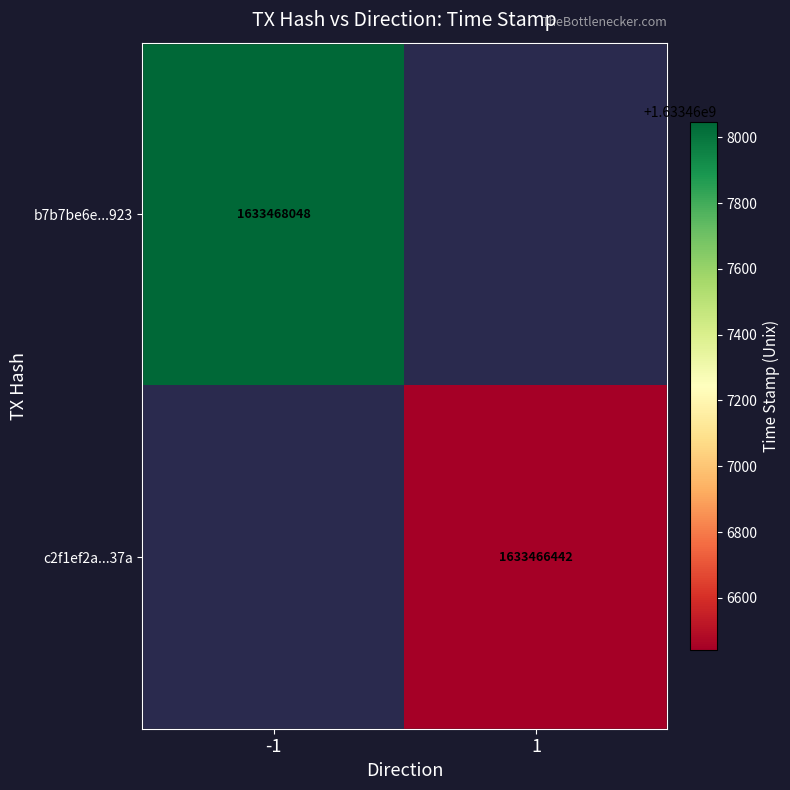

At time_stamp, list the series in order from smallest to largest.

c2f1ef2a251a02a0f1030dc2be0122fffe6e37a, b7b7be6e71f083a149384e491846a399b731923